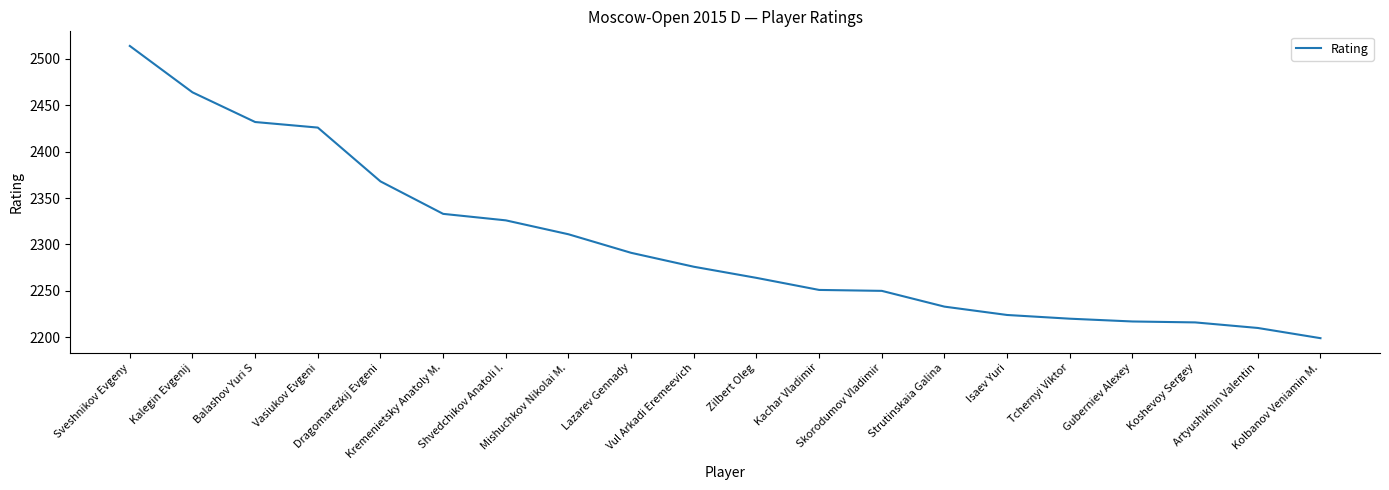

Is it true that the value at Vasiukov Evgeni is 3506?

False